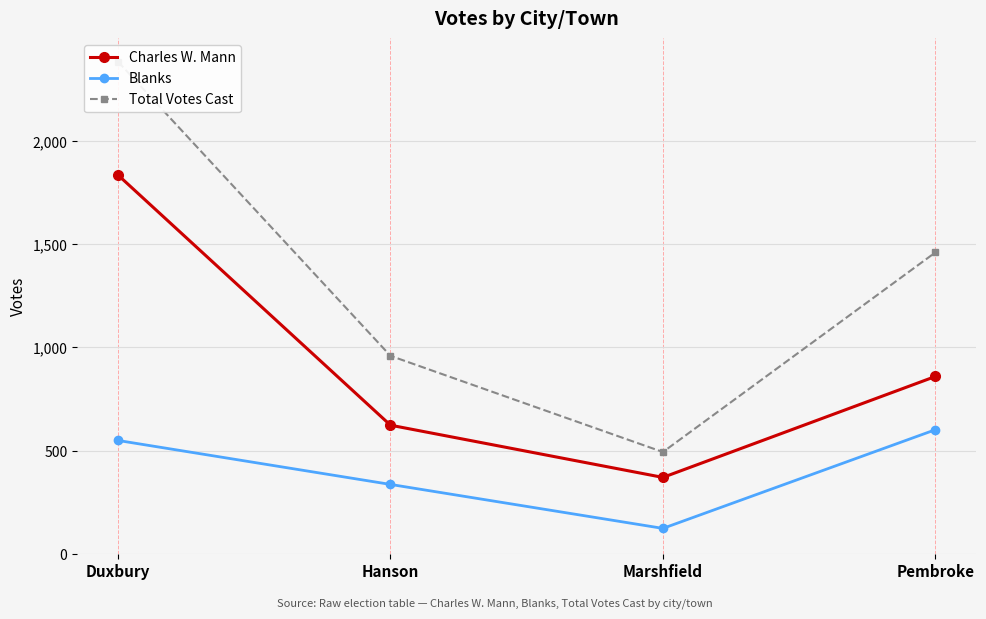

True or false: Total Votes Cast and Charles W. Mann intersect in this chart.

False